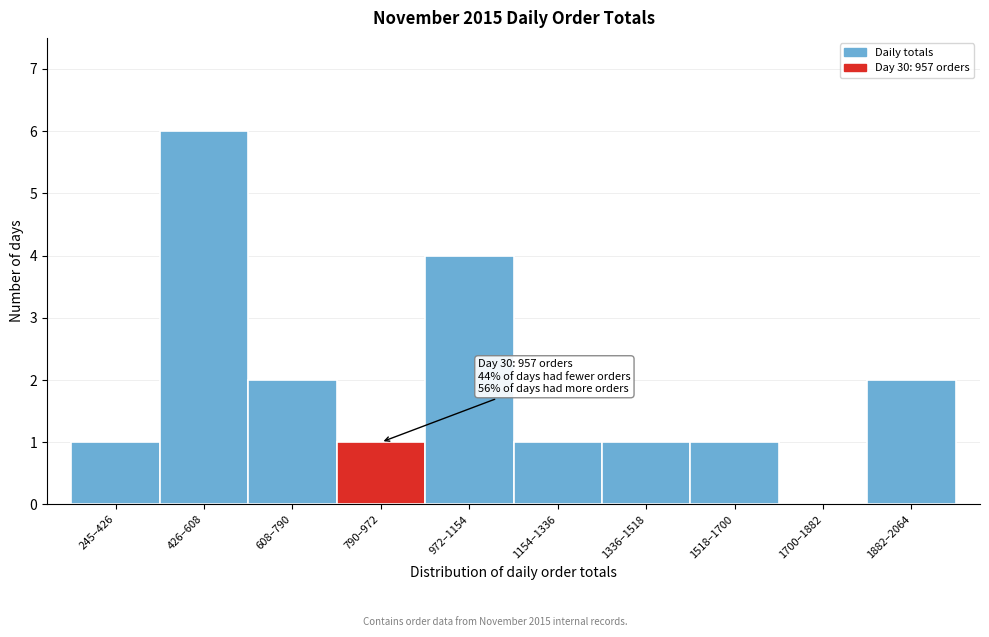

Reading left to right, what are all the values shown in this chart?

245–426=1	426–608=6	608–790=2	790–972=1	972–1154=4	1154–1336=1	1336–1518=1	1518–1700=1	1700–1882=0	1882–2064=2